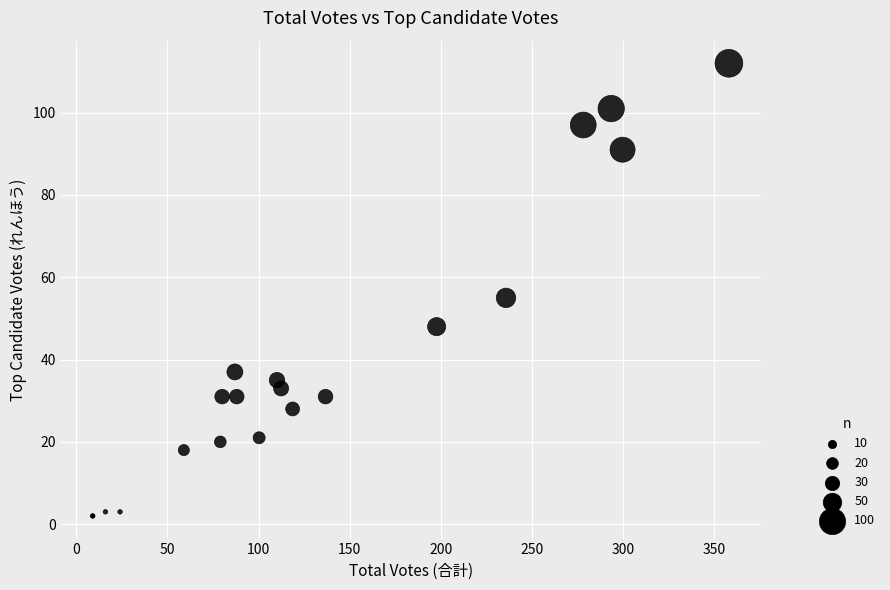

What Y value in the scatter plot is closest to 57?

55